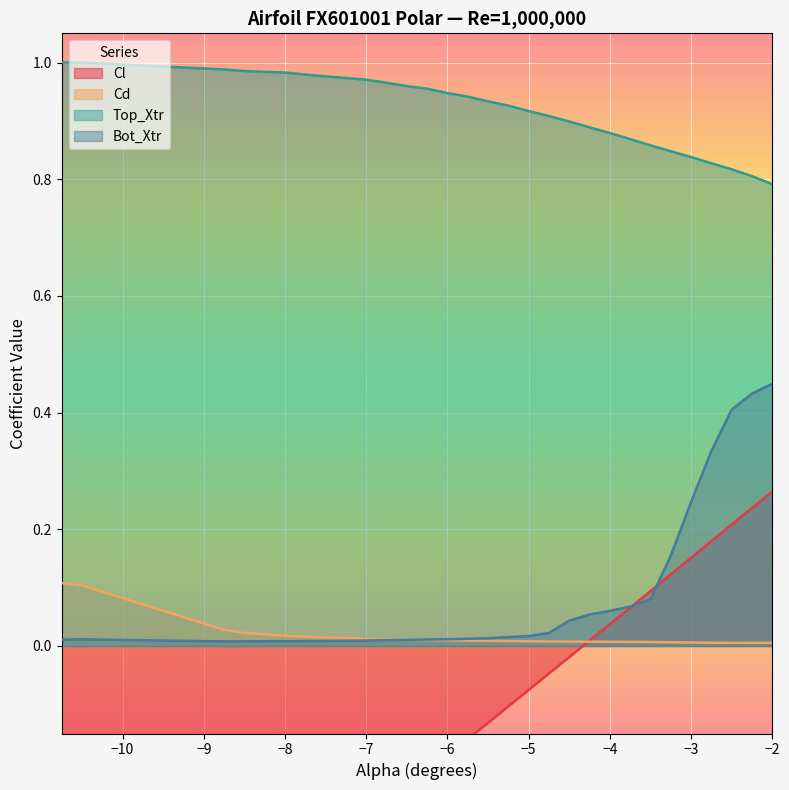

What is the approximate value of Cl at -5.25?

-0.1